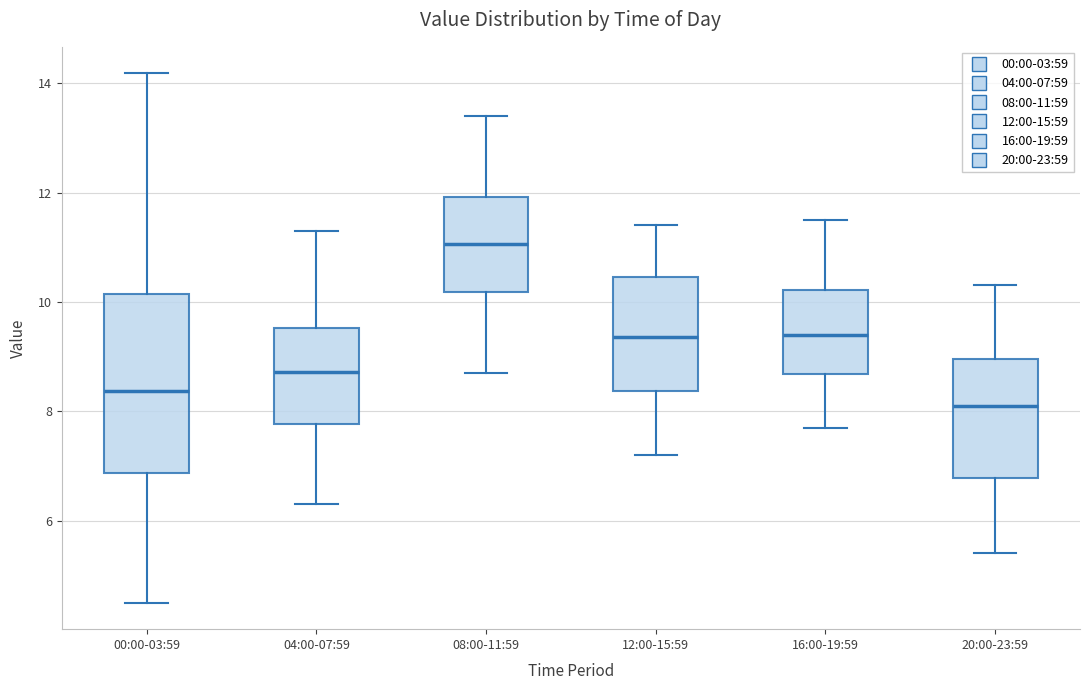

Which box's median line is the highest?

08:00-11:59